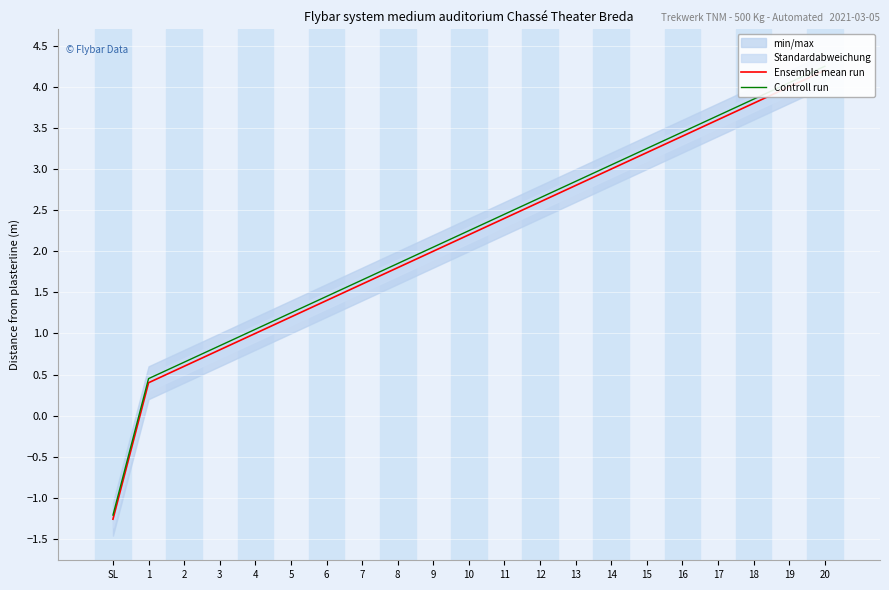

At which category does the chart reach its peak across all series?

20